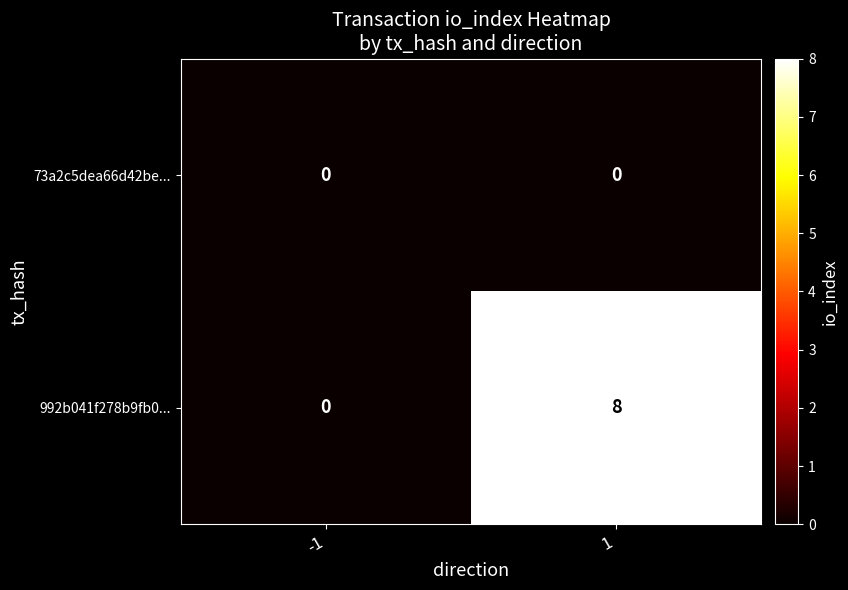

At which category does the chart reach its peak across all series?

1